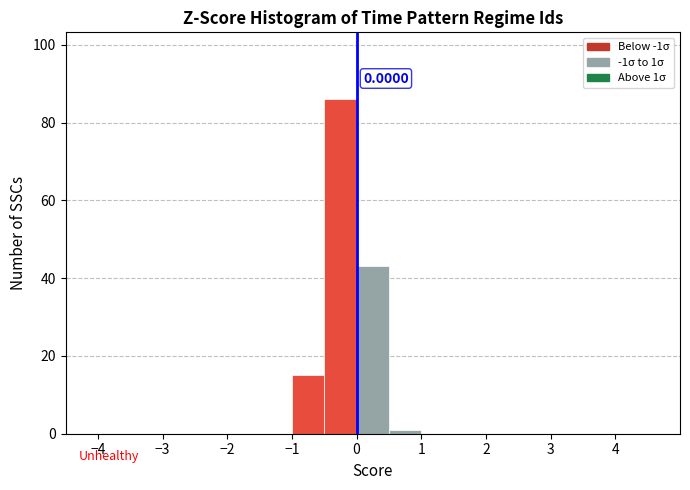

Which range on the x-axis has the tallest bar?

-0.5 to 0.0